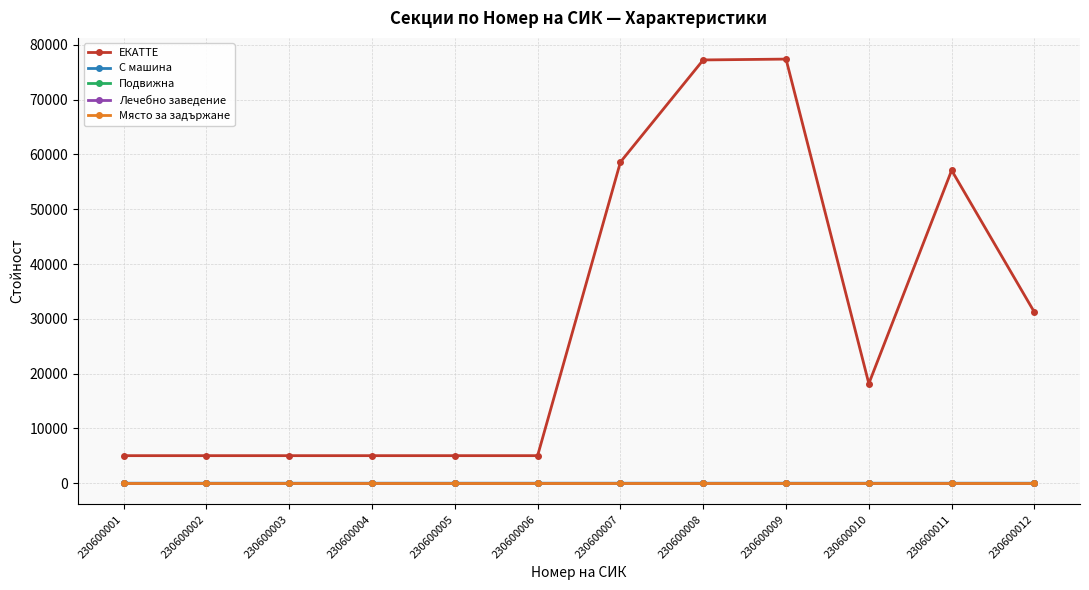

Does the chart have visible grid lines?

Yes